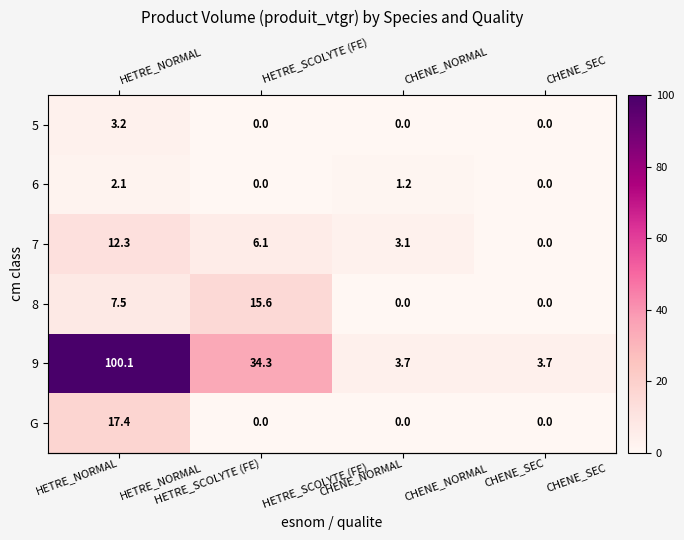

Count the number of data series in this chart.

6